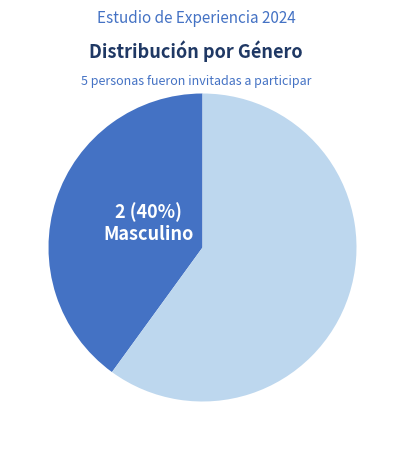

To the nearest percent, what is the average slice percentage?

50%